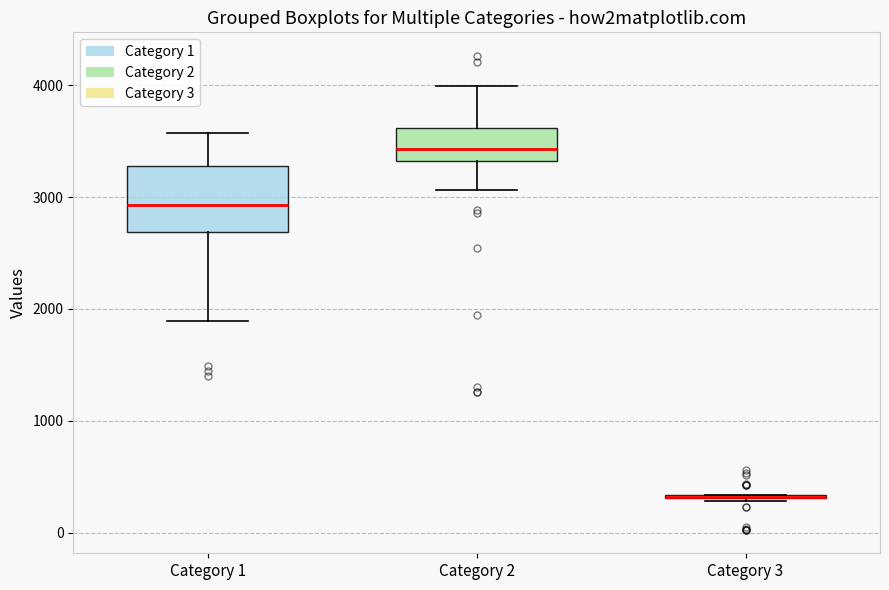

Where does the lower whisker of the box for Category 2 end on the y-axis? The values are not printed on the chart, so give them approximately, as read against the axis.

3100